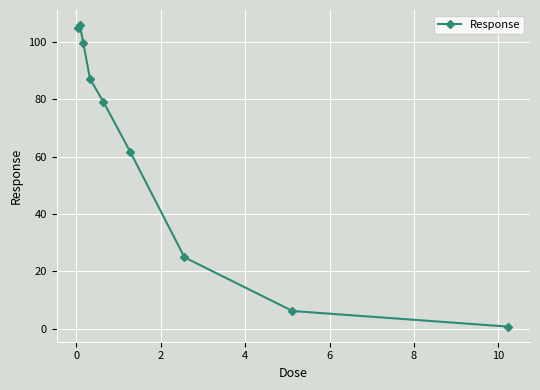

What is the difference between the second highest and minimum values?

104.1